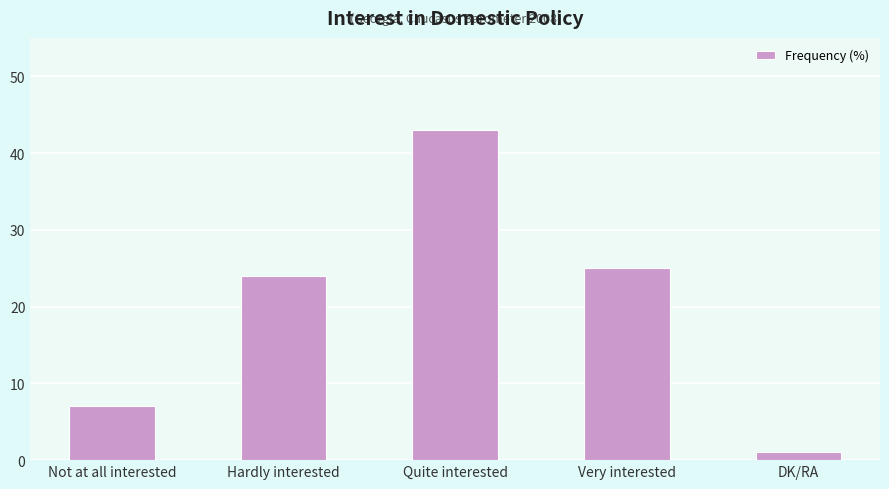

Which category has the lowest value across all series?

DK/RA